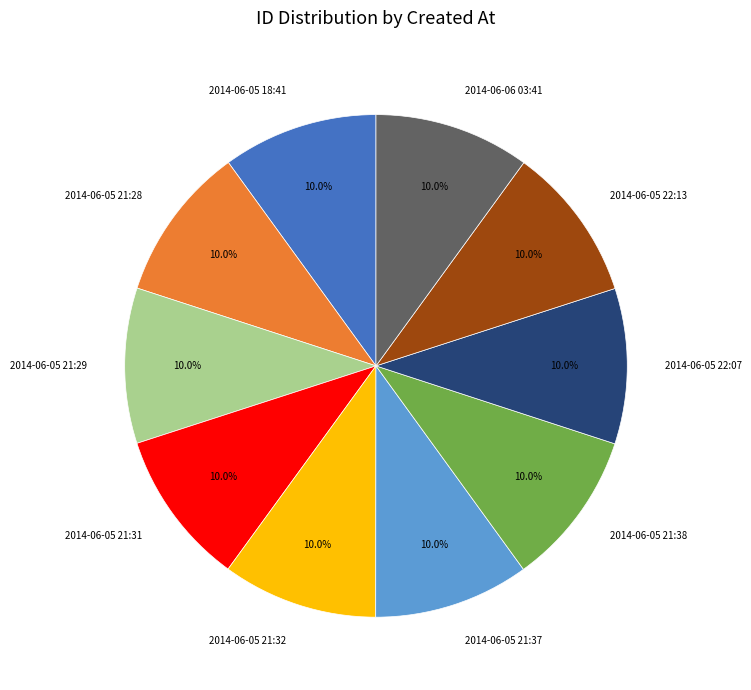

How many segments does this pie chart have?

10